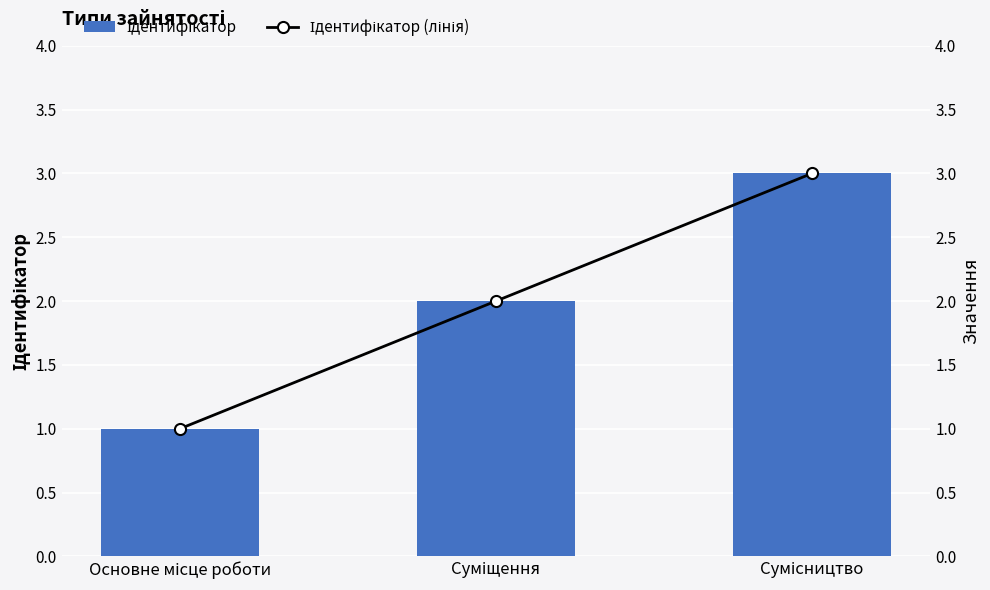

What is the lowest value of the Ідентифікатор (лінія) series?

1